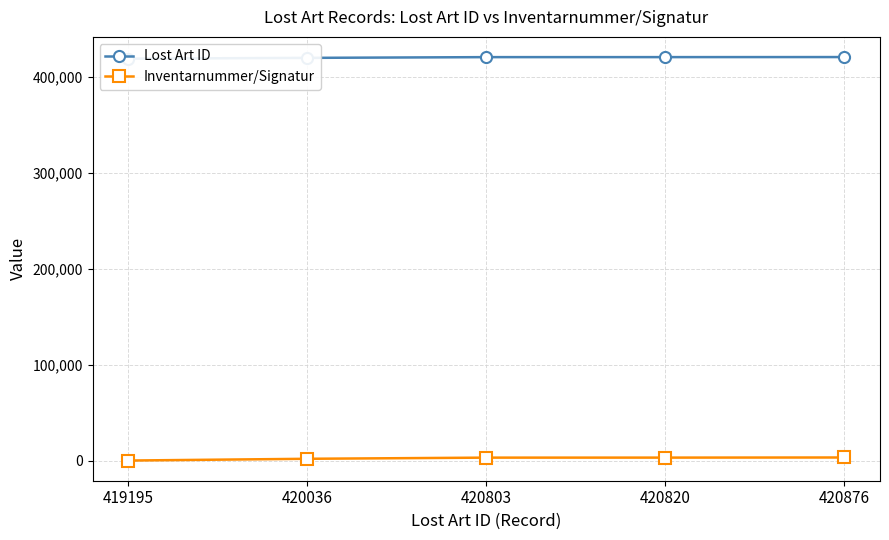

Is it true that Lost Art ID equals 420803 at 420803?

True